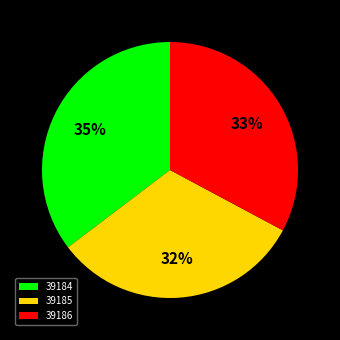

Rank the categories by value from highest to lowest.

39184, 39186, 39185